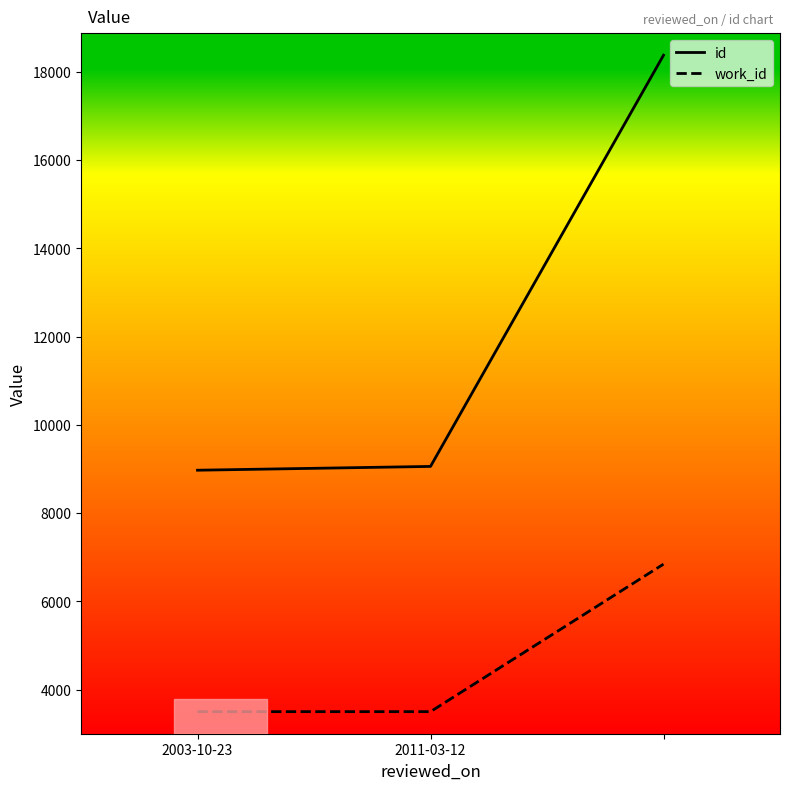

How many categories are shown in the chart?

3